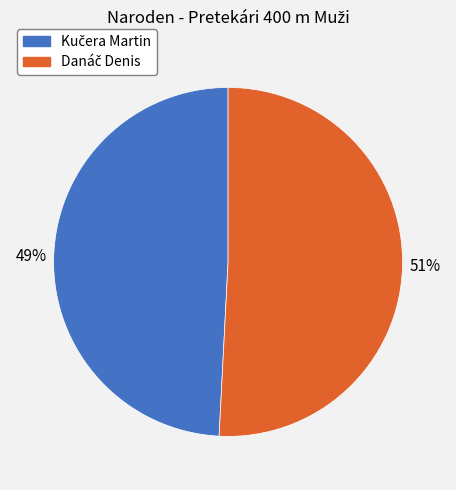

How many segments does this pie chart have?

2